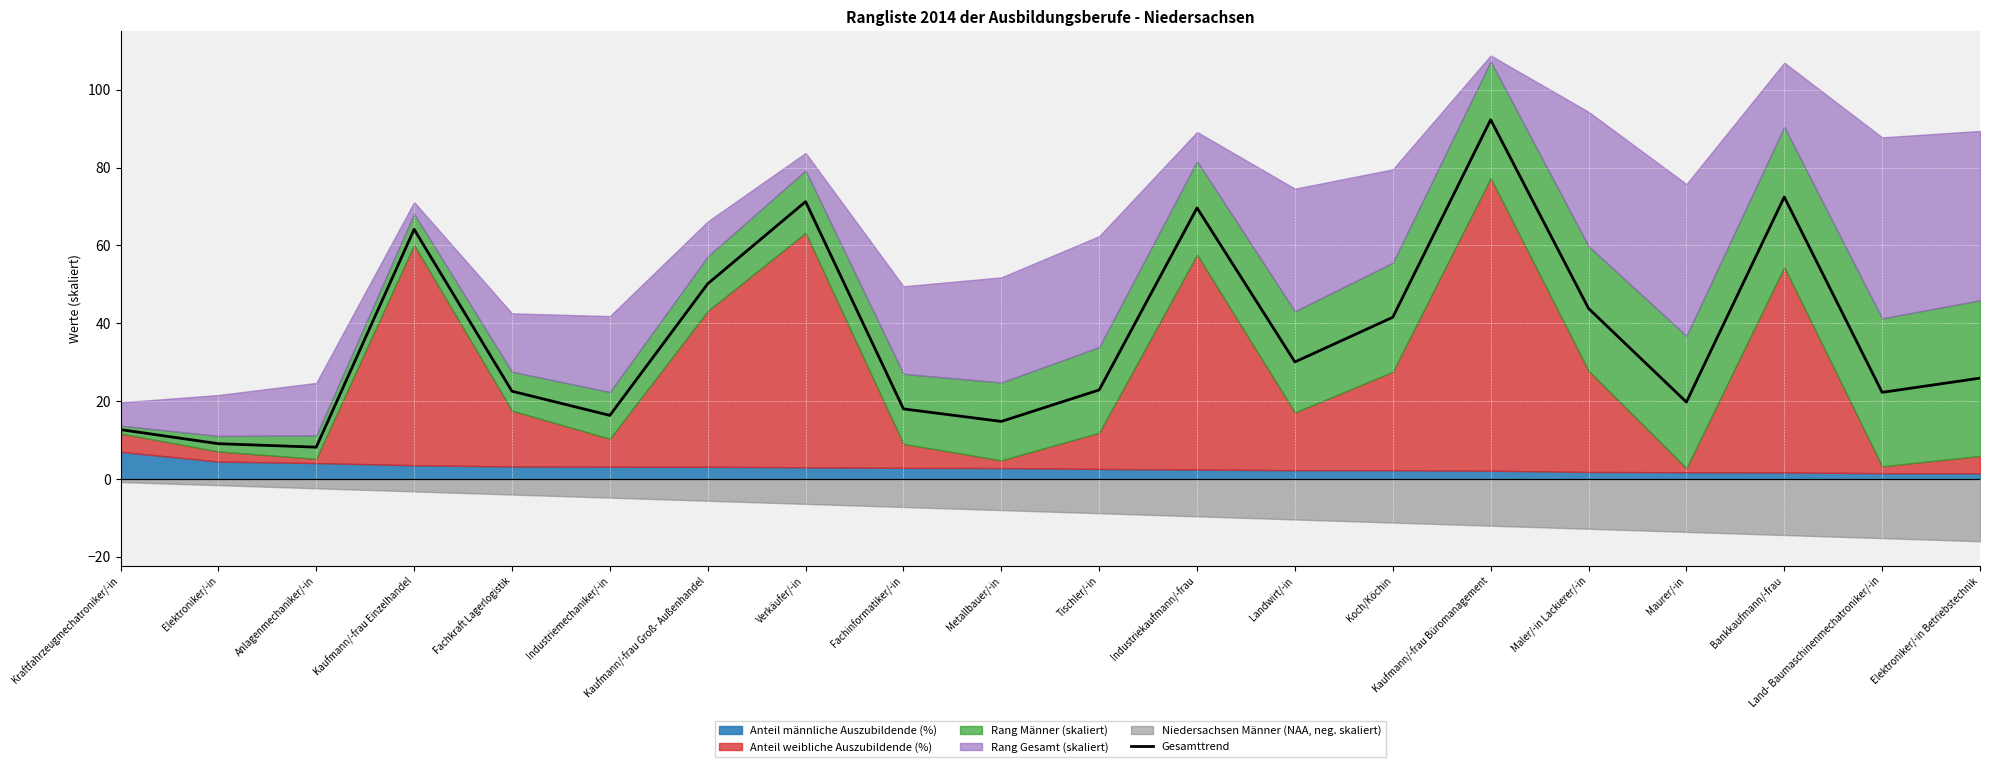

True or false: the data shows 22.2 at Land- Baumaschinenmechatroniker/-in.

True